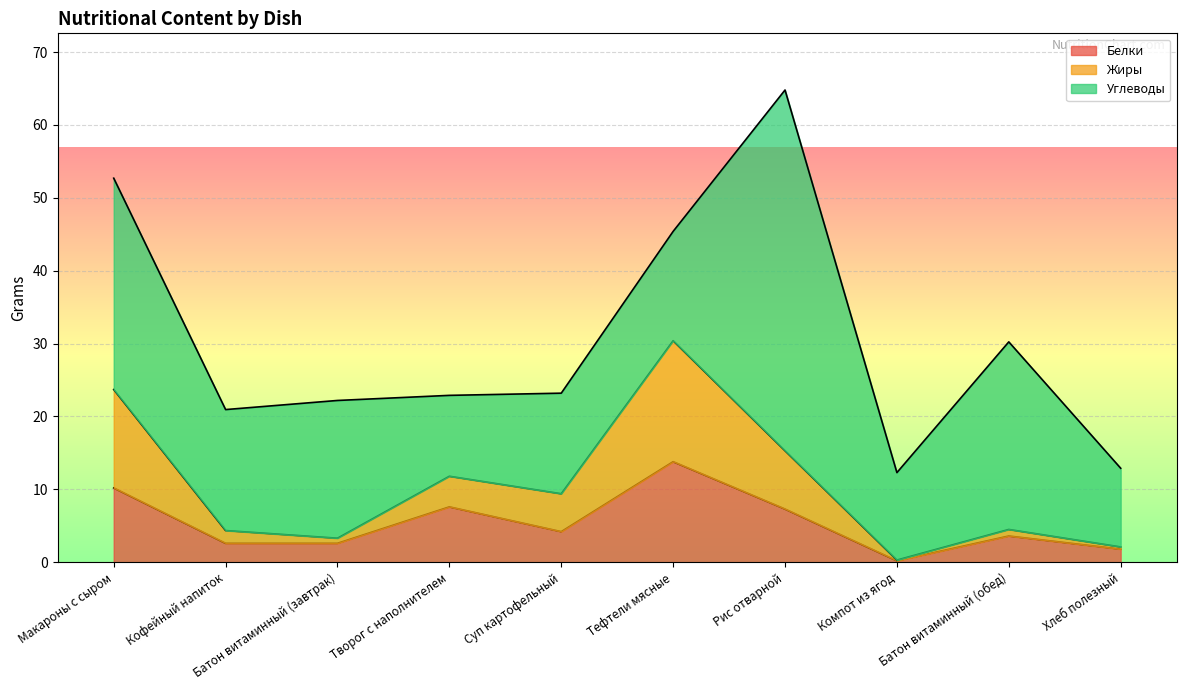

Which category has the lowest value across all series?

Компот из ягод